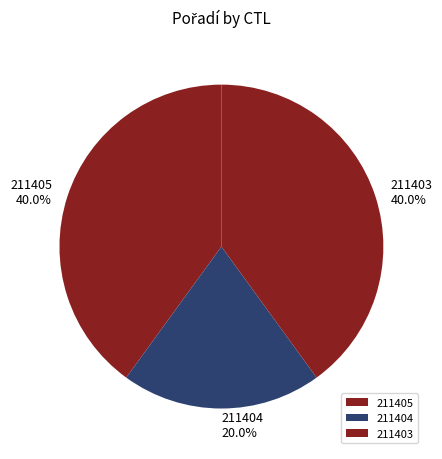

What percentage is NOT represented by 211403?

60.0%